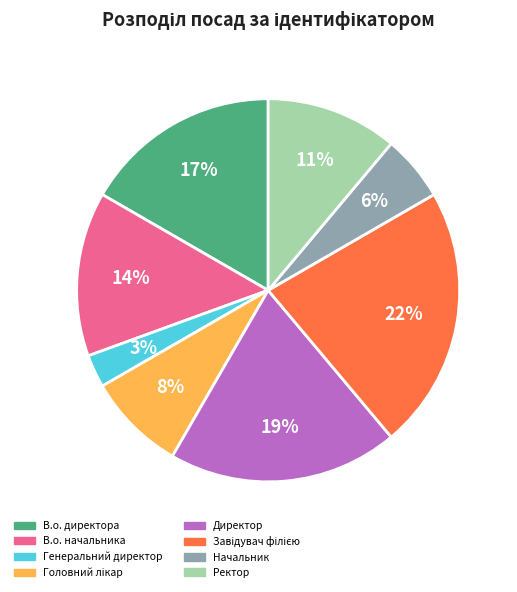

Between Начальник and Директор, which is larger?

Директор